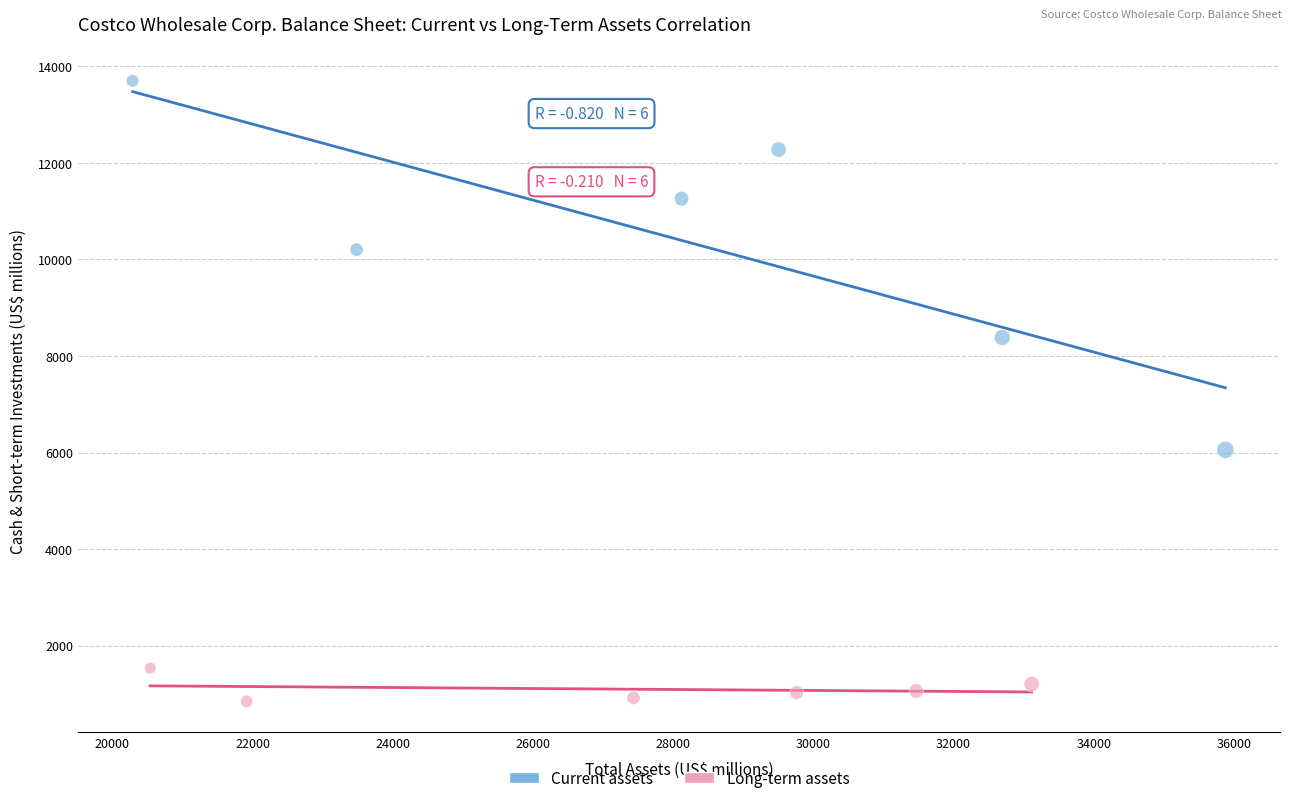

Which series has the widest spread of Y values?

Current assets